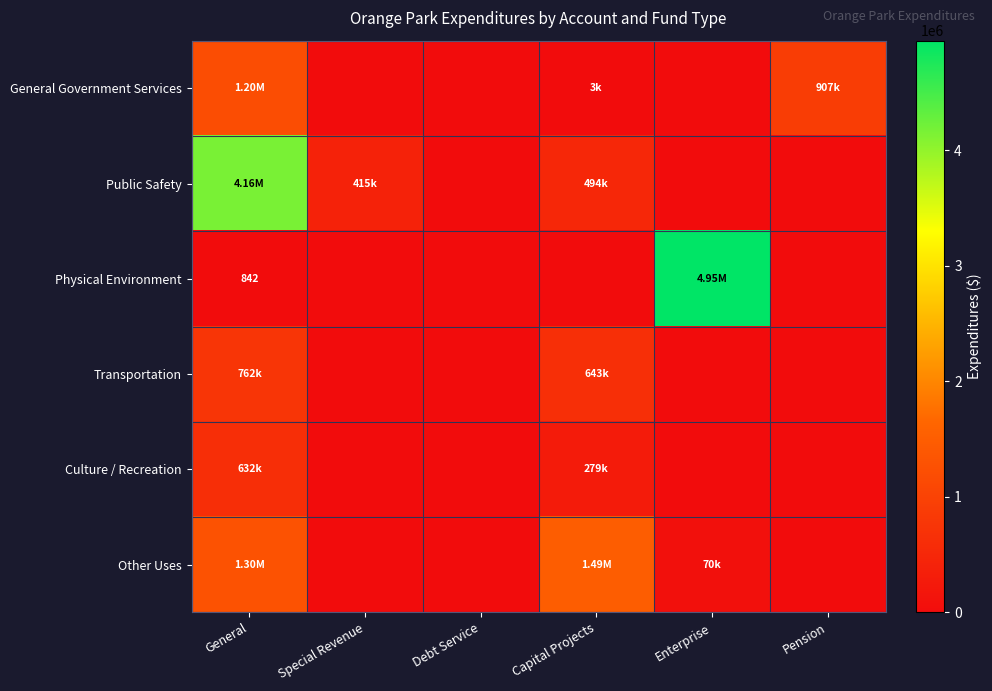

Rank the series at Capital Projects from lowest to highest value.

Physical Environment, General Government Services, Culture / Recreation, Public Safety, Transportation, Other Uses